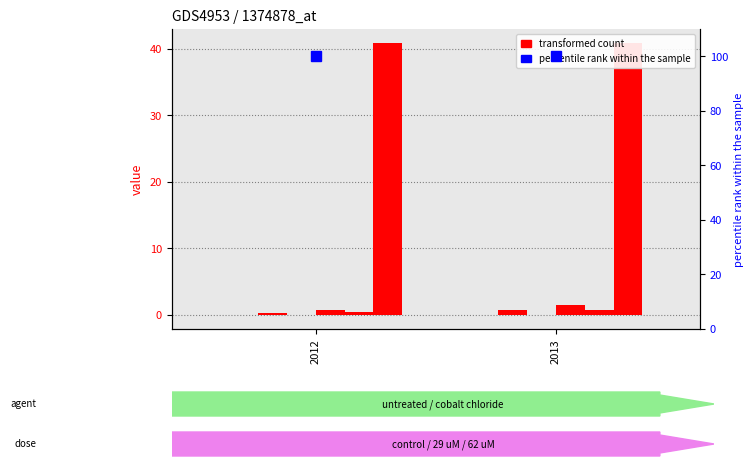

True or false: col_10 has a value of 64.5 at 2013.

False